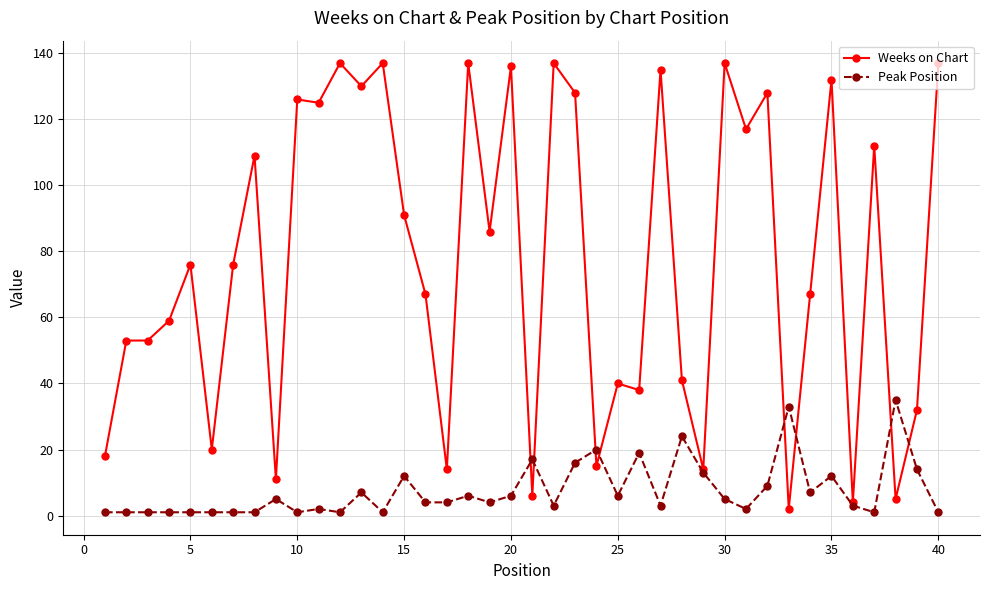

Which series has the widest spread of values?

Weeks on Chart